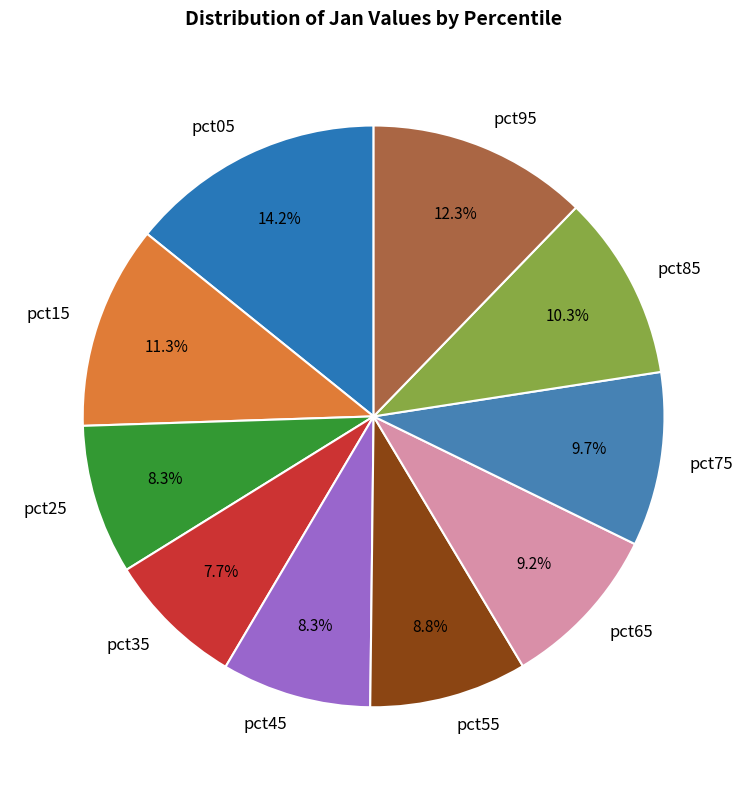

Is it true that pct45 is 8% of the pie?

True